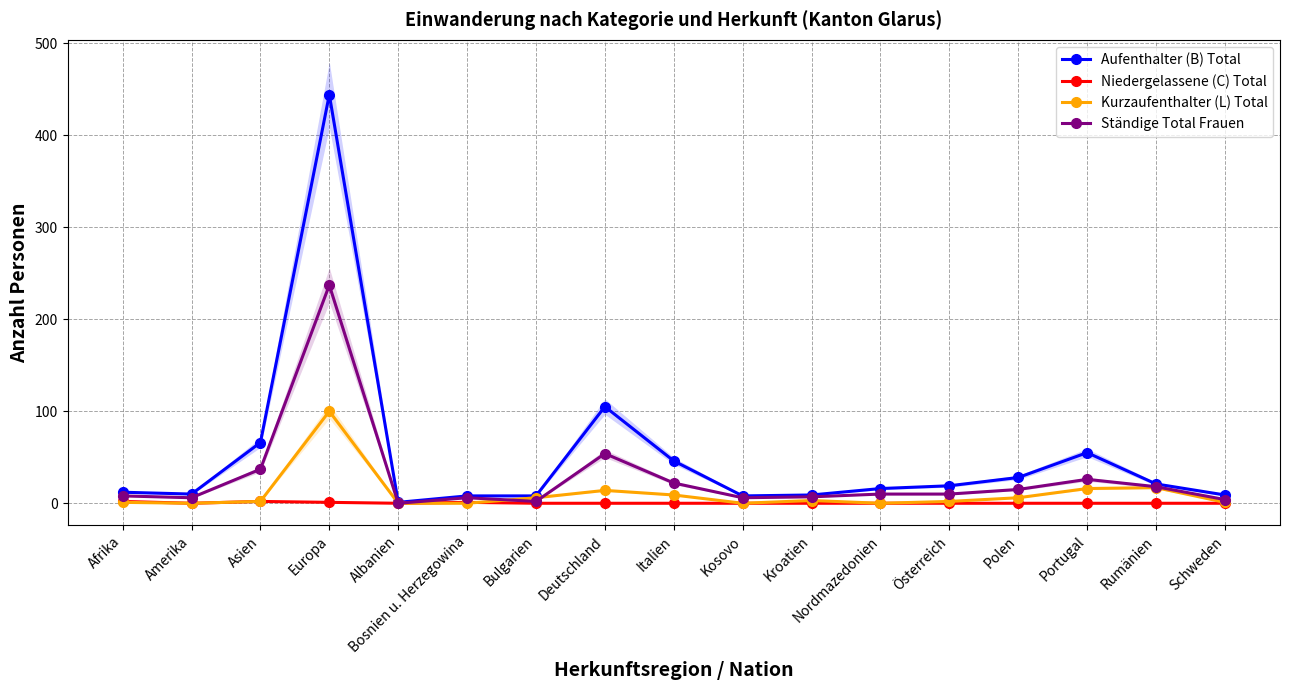

The Niedergelassene (C) Total series shows 0 at Italien. True or false?

True